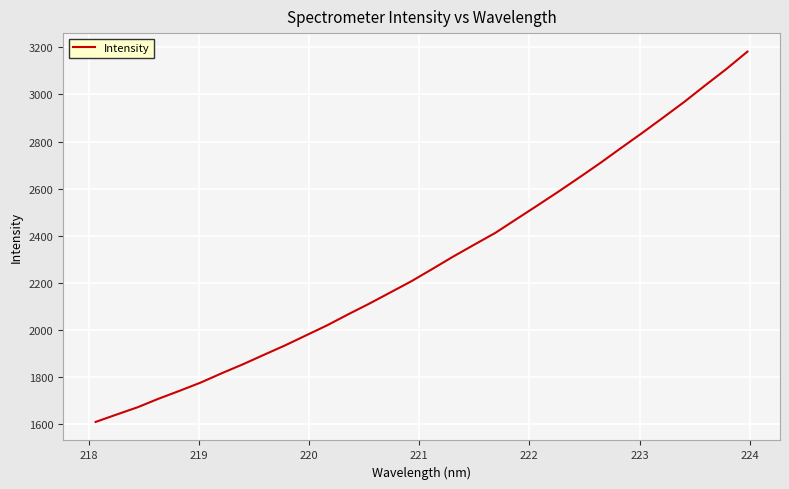

What is the difference between the maximum and minimum values?

1572.0